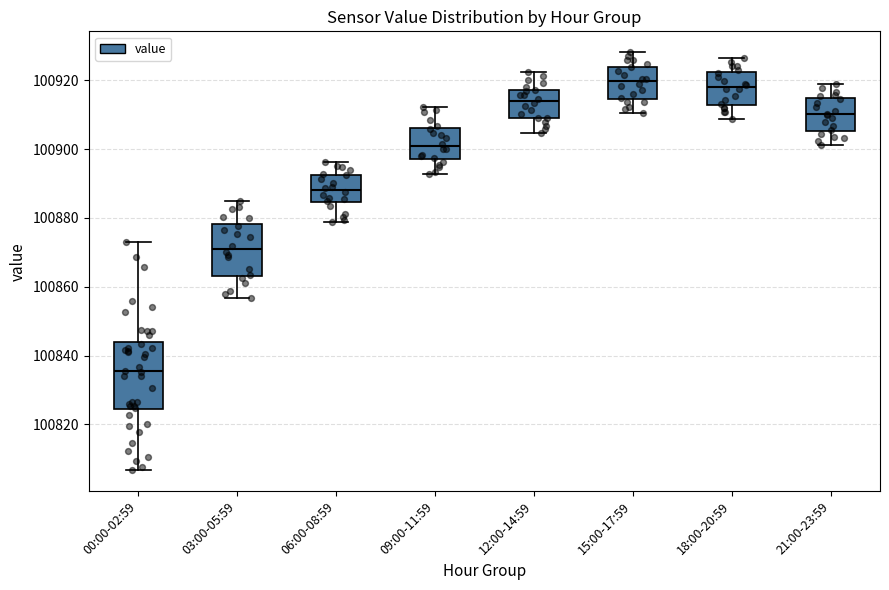

Which box's median line is the lowest?

00:00-02:59